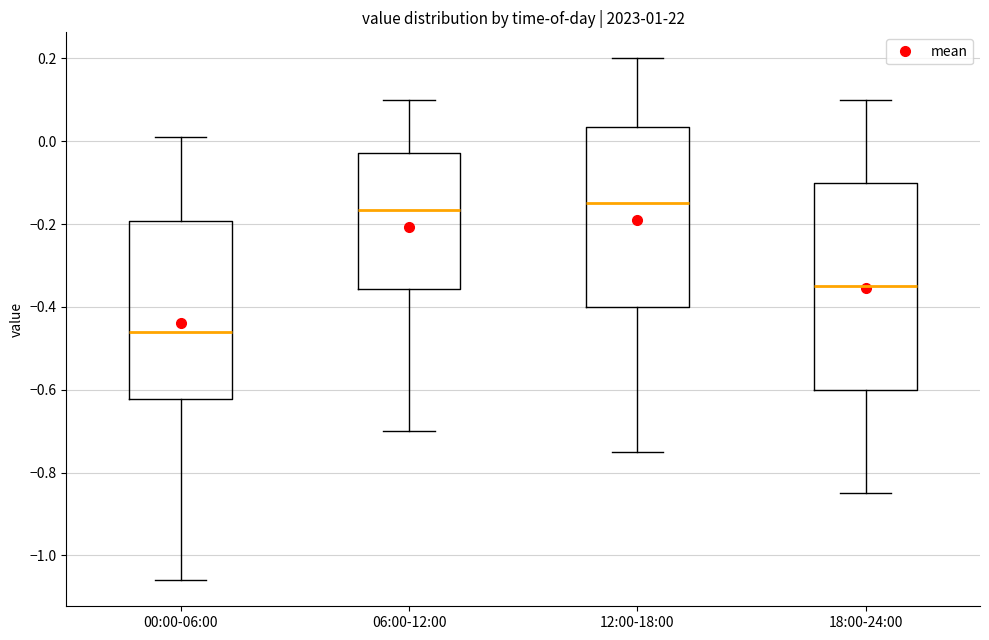

Comparing the boxes themselves (not the whiskers), which one is the tallest?

18:00-24:00